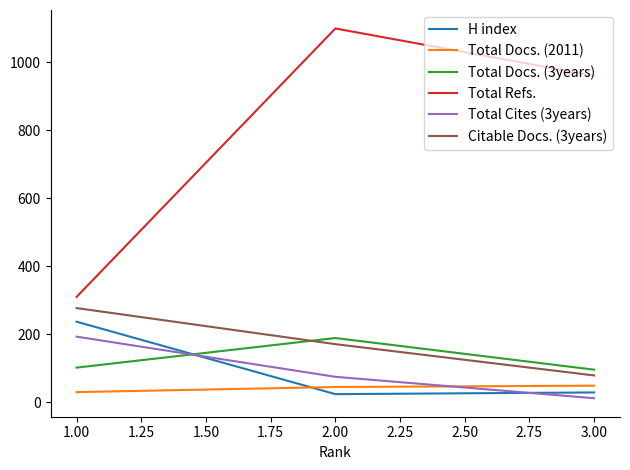

What is the lowest value of the Total Cites (3years) series?

12